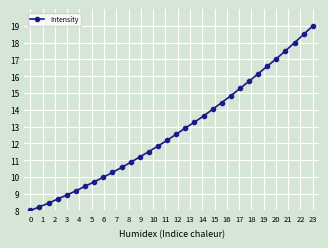

What is the average value?

12.8